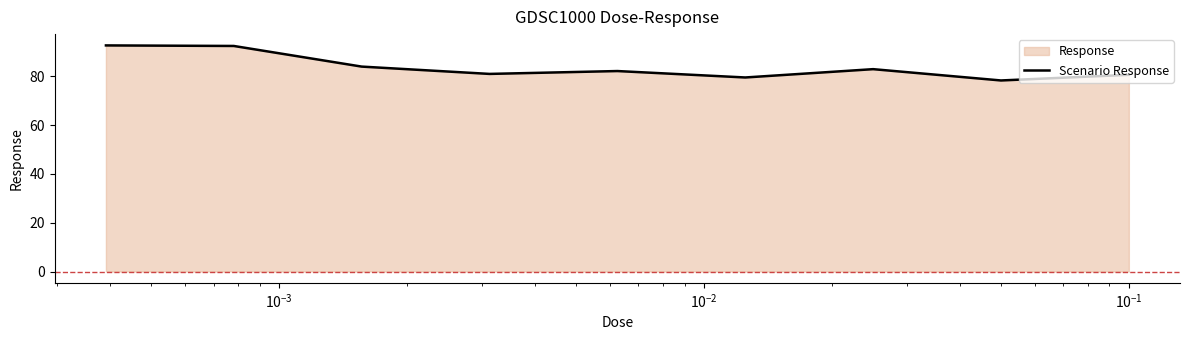

What is the smallest value displayed?

78.4